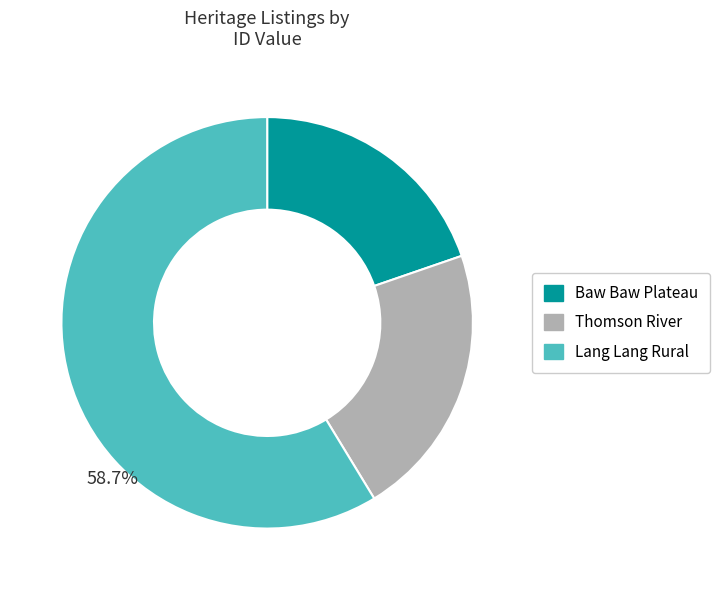

What percentage is the Thomson River slice, to the nearest percent?

22%